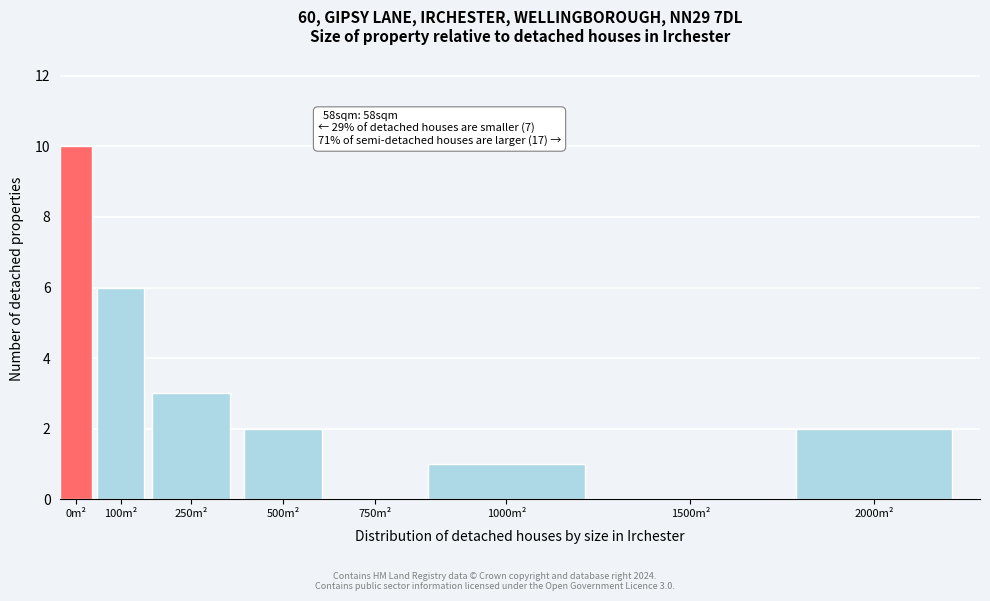

Reading right to left, what are all the values shown in this chart?

2000m²=2	1500m²=0	1000m²=1	750m²=0	500m²=2	250m²=3	100m²=6	0m²=10